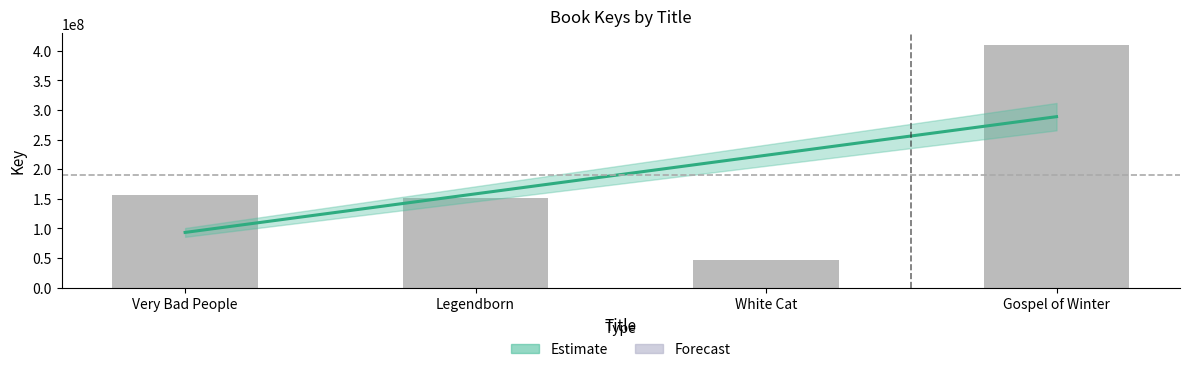

What is the minimum value shown in the chart?

46644113